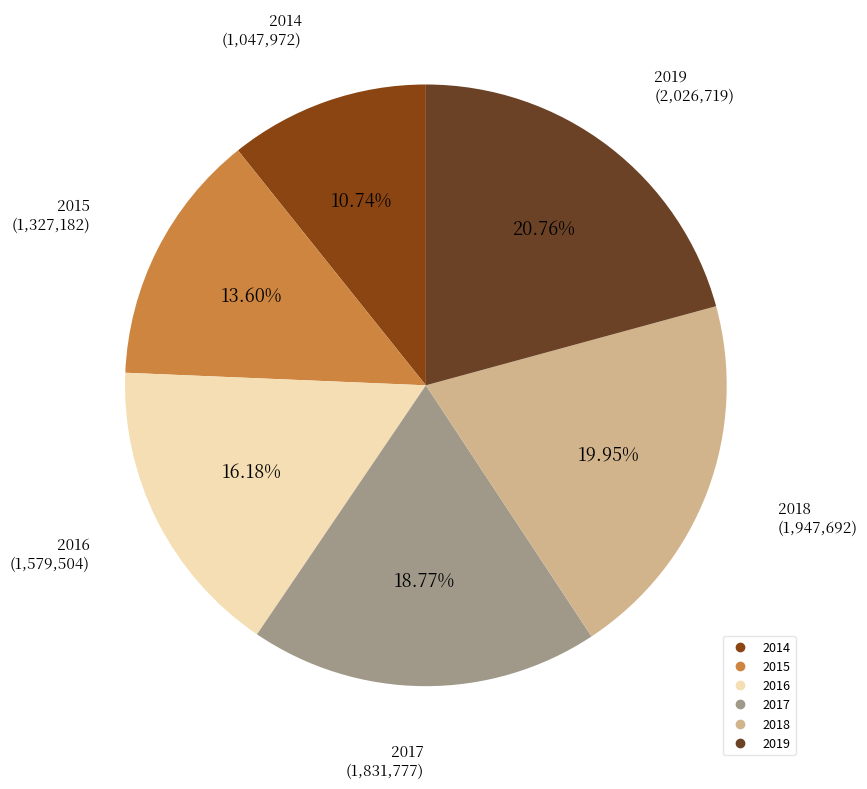

How many slices are in this pie chart?

6